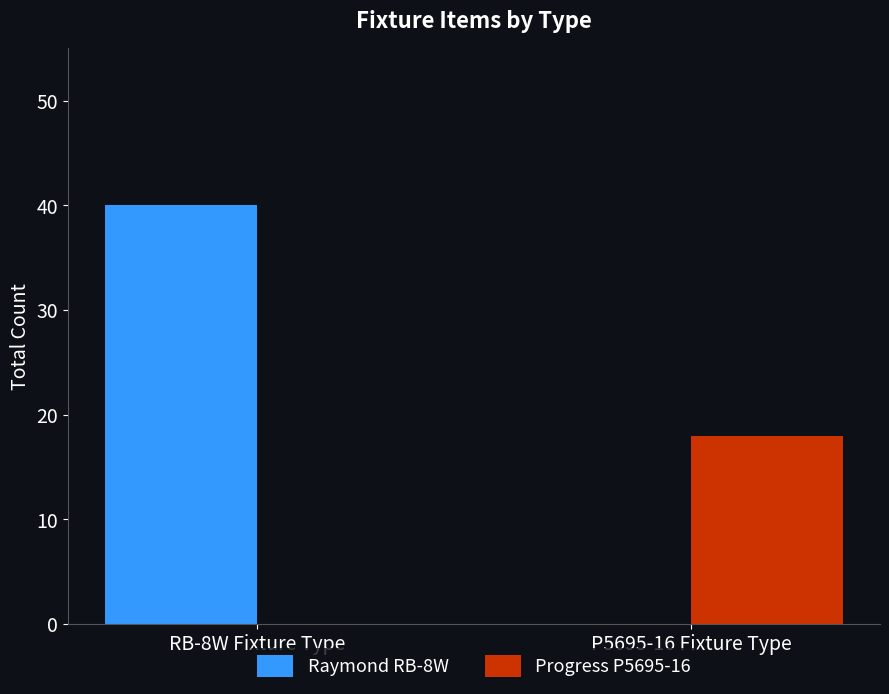

Which series has the largest total across all categories?

Raymond RB-8W